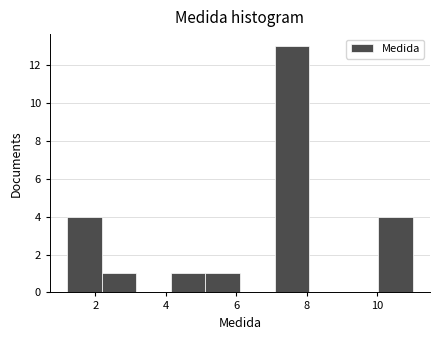

Reading left to right, list every bar in this chart as the range it spans on the x-axis followed by its height. Neither the bar edges nor the heights are printed on the chart, so give them approximately, as read against the axes.

1.20 to 2.18: 4
2.18 to 3.16: 1
3.16 to 4.14: 0
4.14 to 5.12: 1
5.12 to 6.10: 1
6.10 to 7.08: 0
7.08 to 8.06: 13
8.06 to 9.04: 0
9.04 to 10.02: 0
10.02 to 11.00: 4